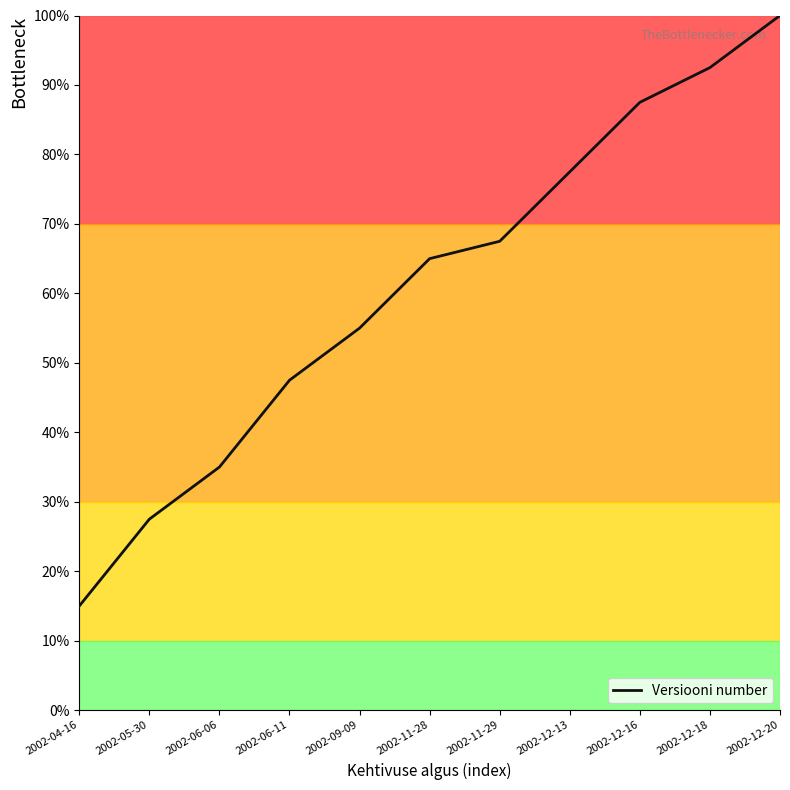

What is the approximate value at 2002-04-16?

15.0